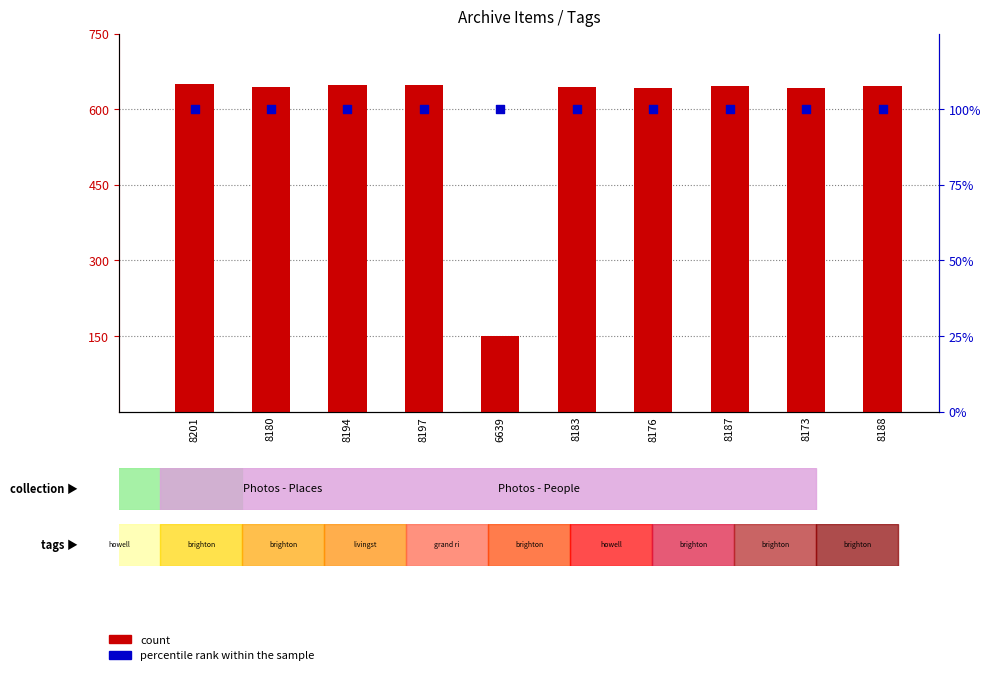

What are all the series names shown in the legend?

count, percentile rank within the sample